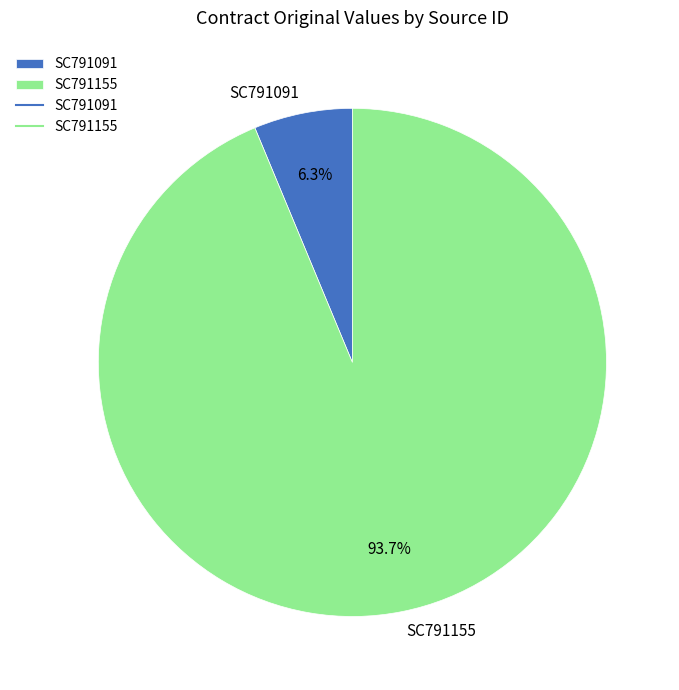

Approximately how many times larger is the value at SC791091 compared to SC791155?

0.1